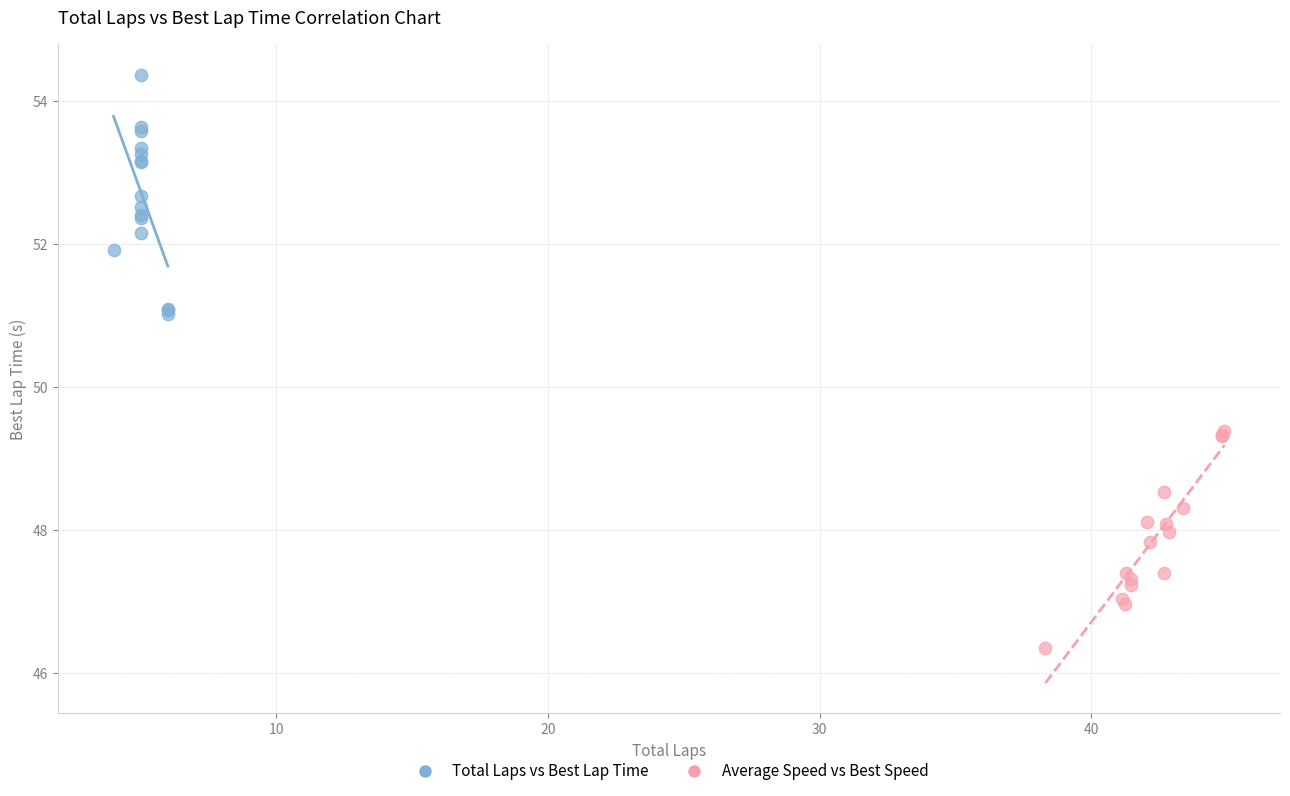

Which series reaches the maximum Y coordinate?

Total Laps vs Best Lap Time